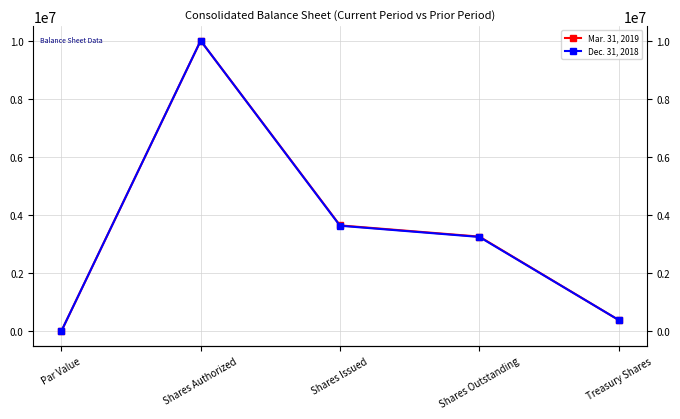

What are all the series names shown in the legend?

Mar. 31, 2019, Dec. 31, 2018